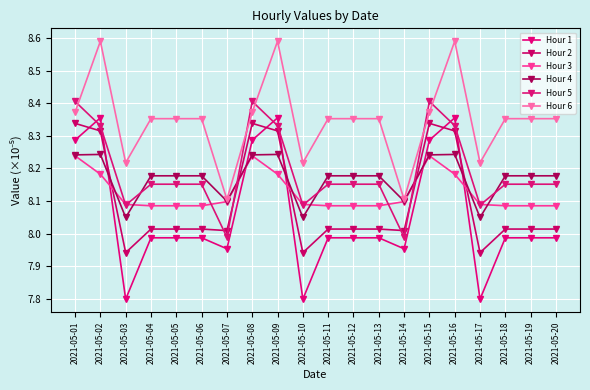

Which series has the widest spread of values?

Hour 1